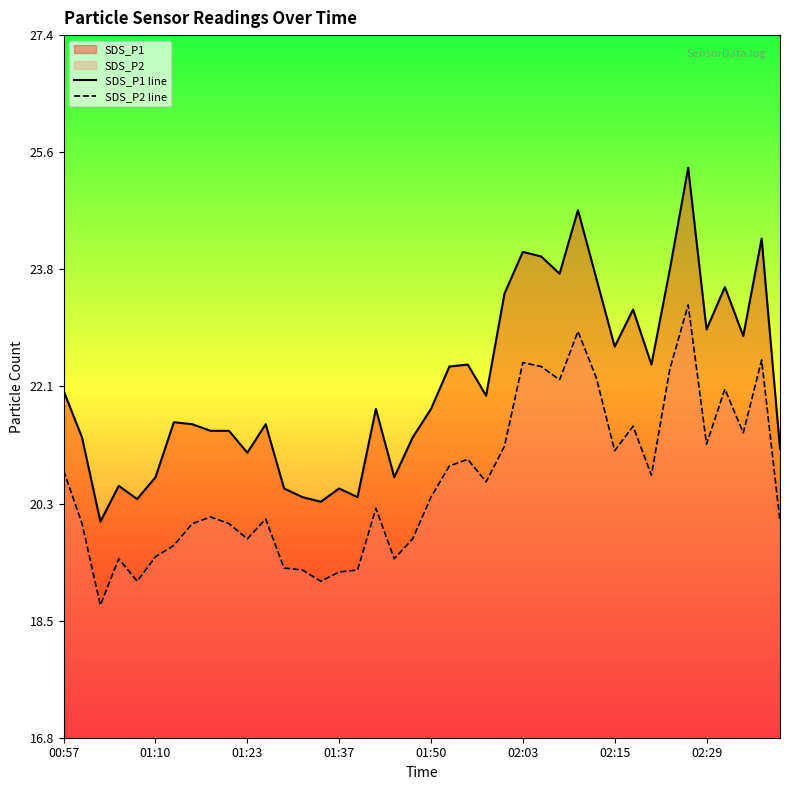

Rank the series by their maximum value, from lowest to highest.

SDS_P2 line, SDS_P1 line